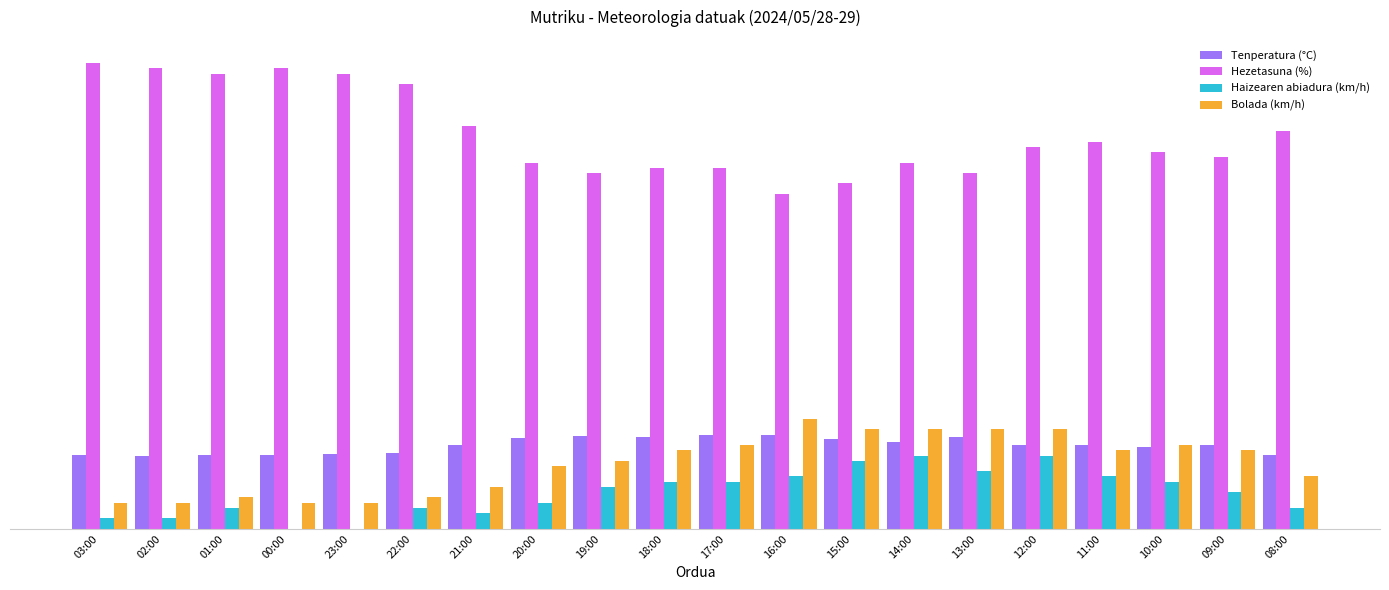

What is the average value of the Hezetasuna (%) series?

75.5